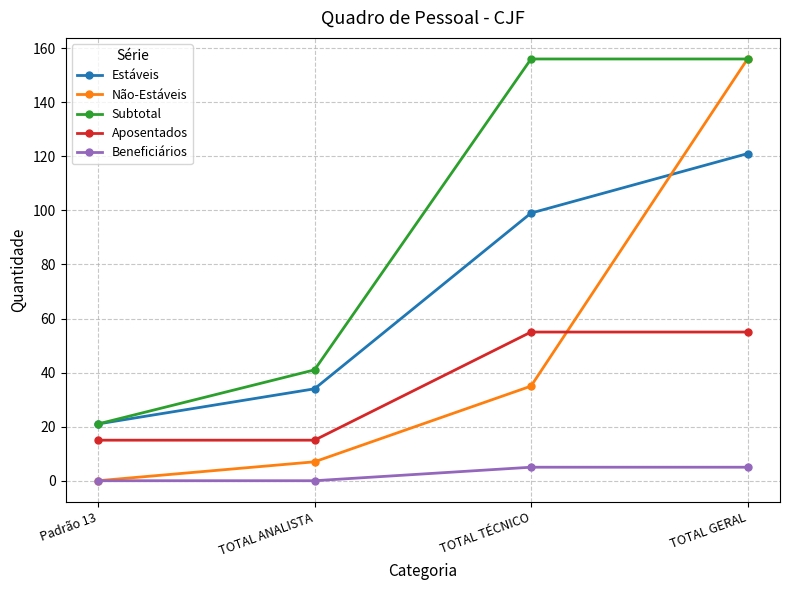

What is the highest value of the Não-Estáveis series?

156